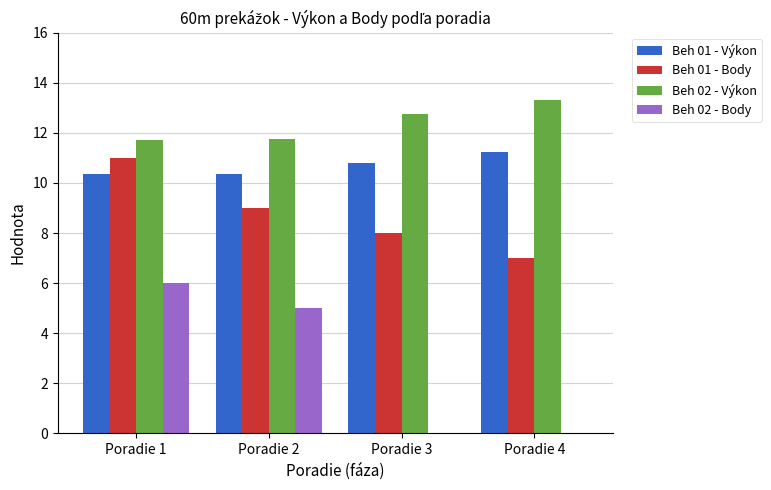

True or false: Beh 01 - Body has a value of 8.0 at Poradie 3.

True